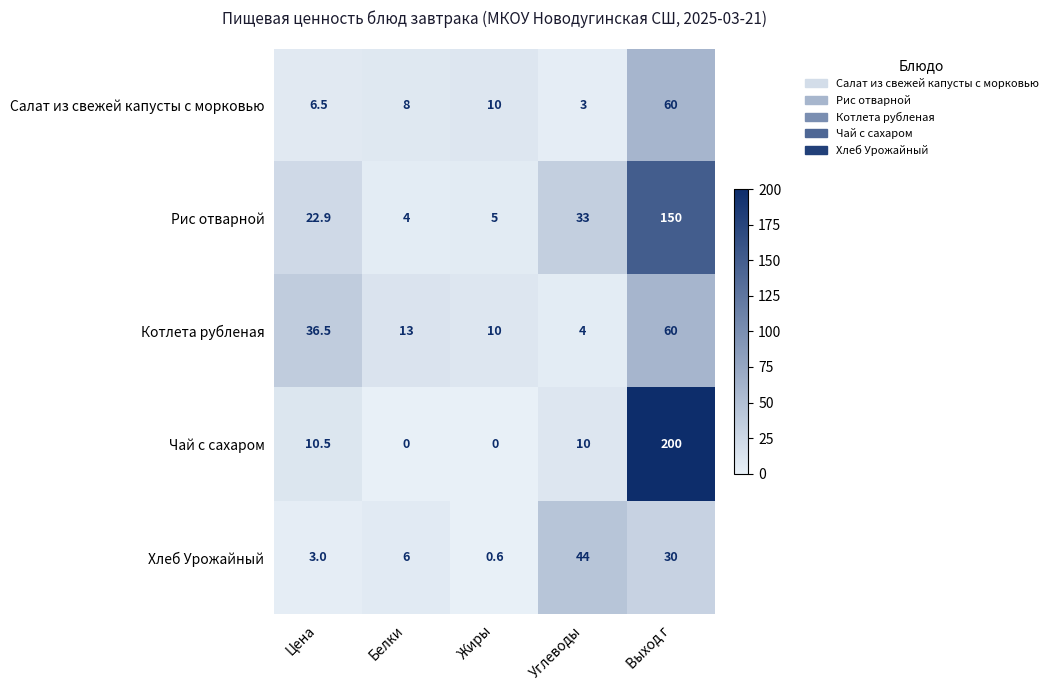

Rank the series at Углеводы from highest to lowest value.

Хлеб Урожайный, Рис отварной, Чай с сахаром, Котлета рубленая, Салат из свежей капусты с морковью